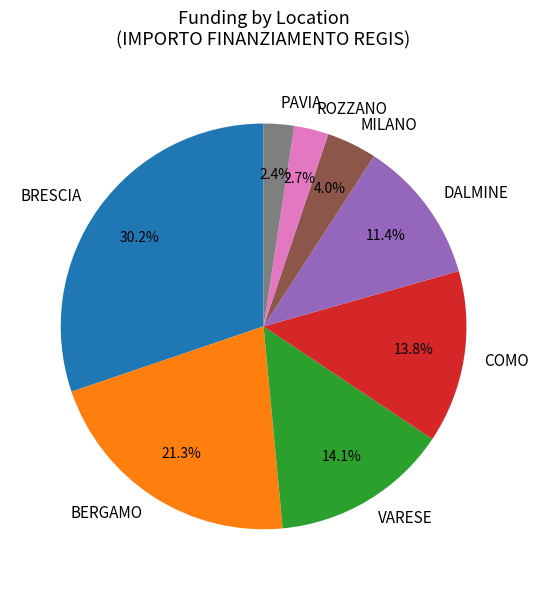

Does any single category account for the majority?

No